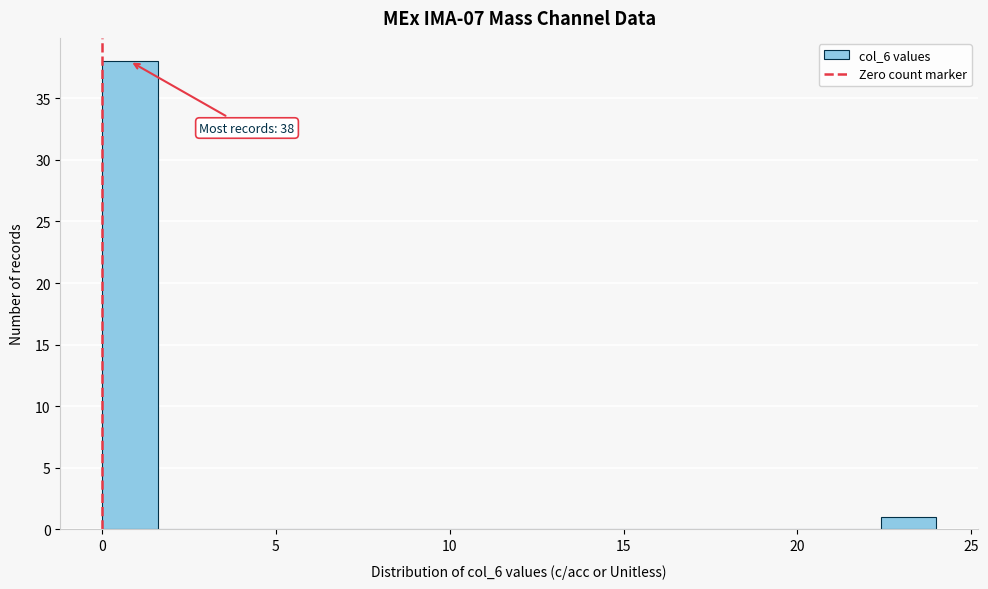

Around what value on the x-axis is the tallest bar? Give the approximate position of its centre, as read against the axis.

1.0